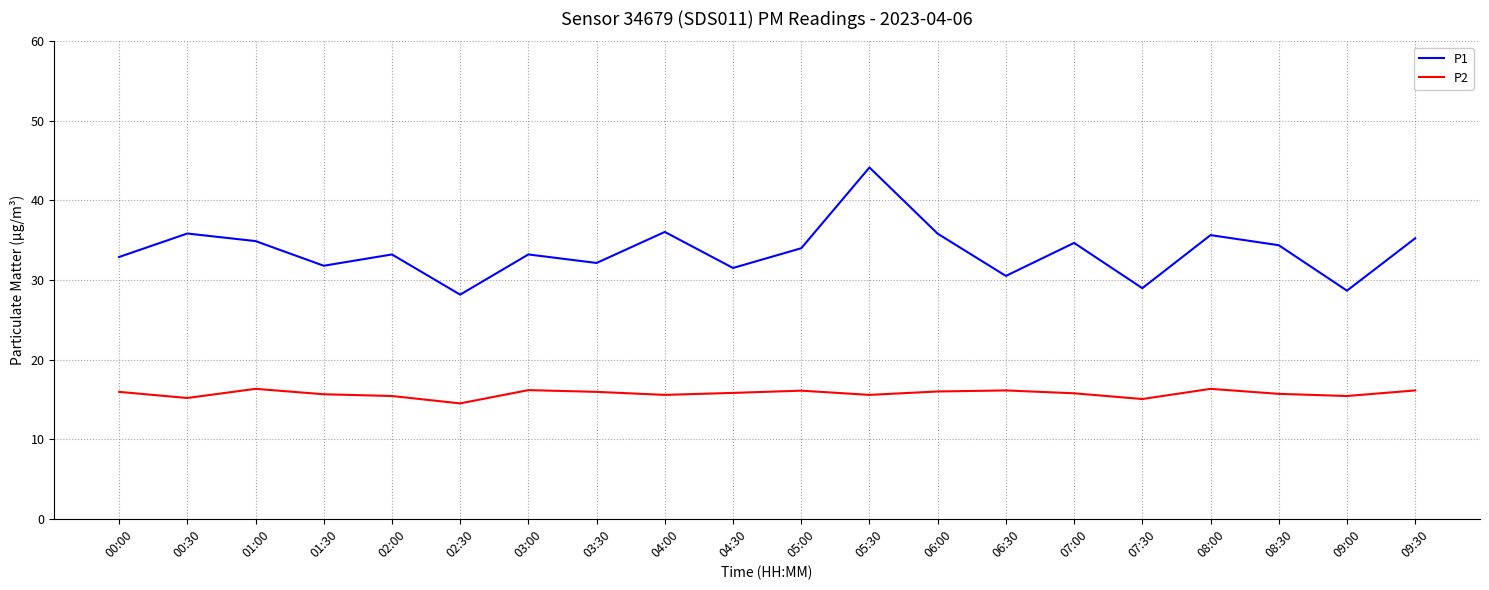

Does the chart display data point markers on the line(s)?

No